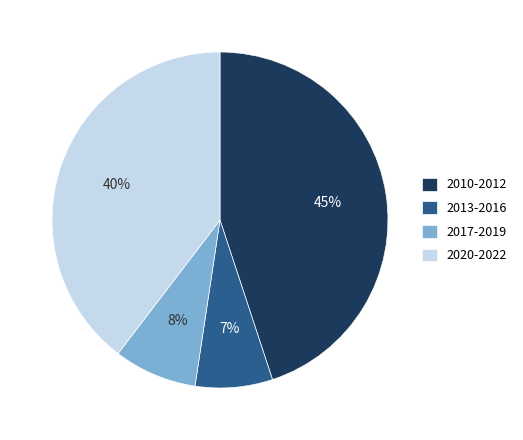

What percentage is the 2017-2019 slice, to the nearest percent?

8%